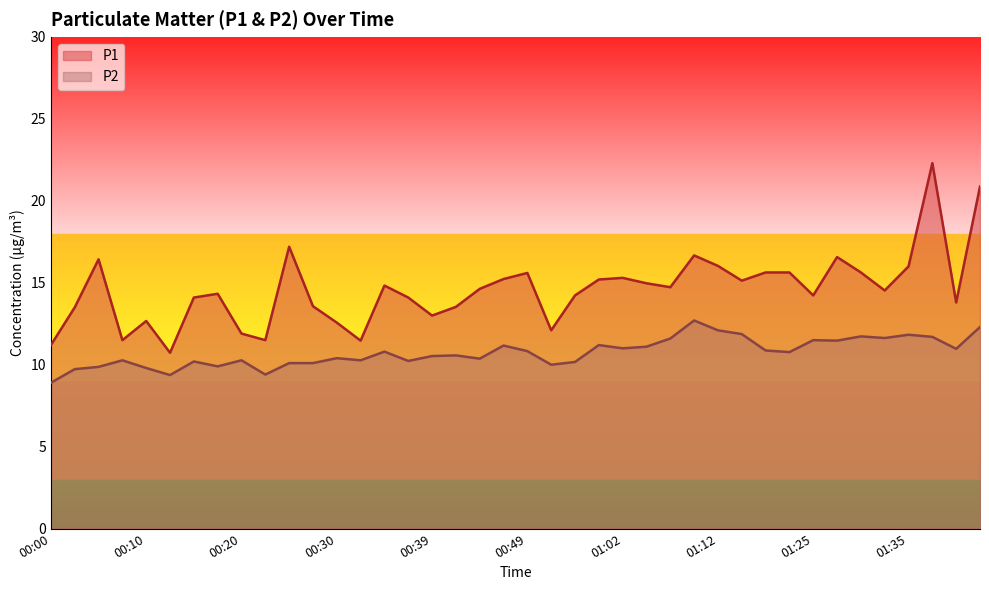

True or false: P2 has a value of 10.1 at 00:25.

True